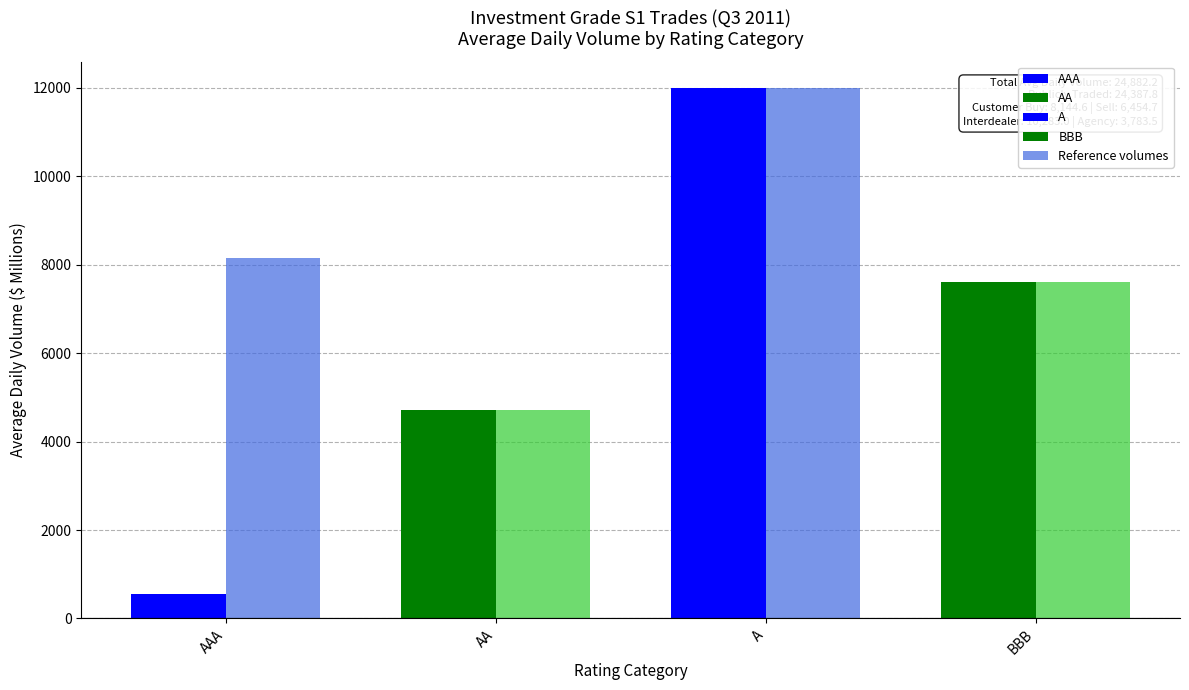

What position from the right is AAA?

4